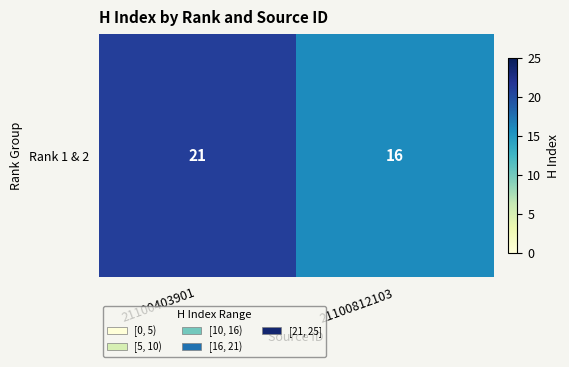

True or false: the data shows 6 at 21100812103.

False